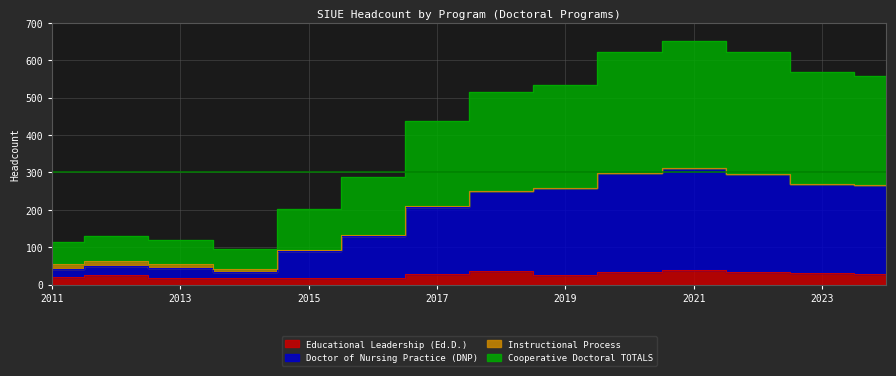

True or false: Doctor of Nursing Practice (DNP) and Cooperative Doctoral TOTALS intersect in this chart.

False